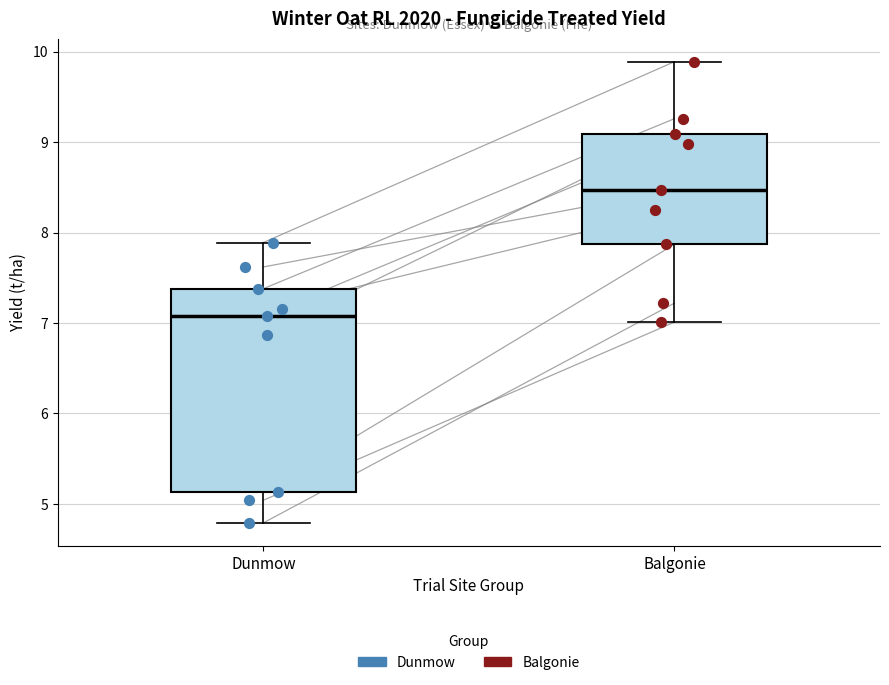

Which box's median line is the lowest?

Dunmow